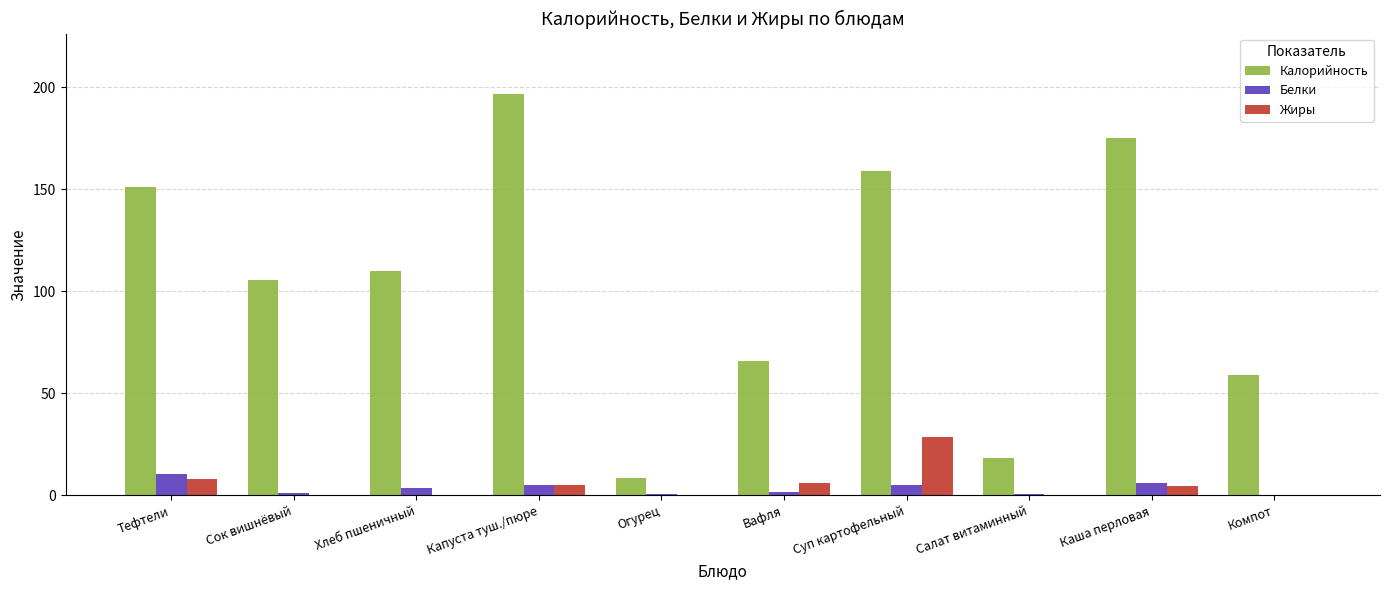

What is the highest value of the Белки series?

10.4